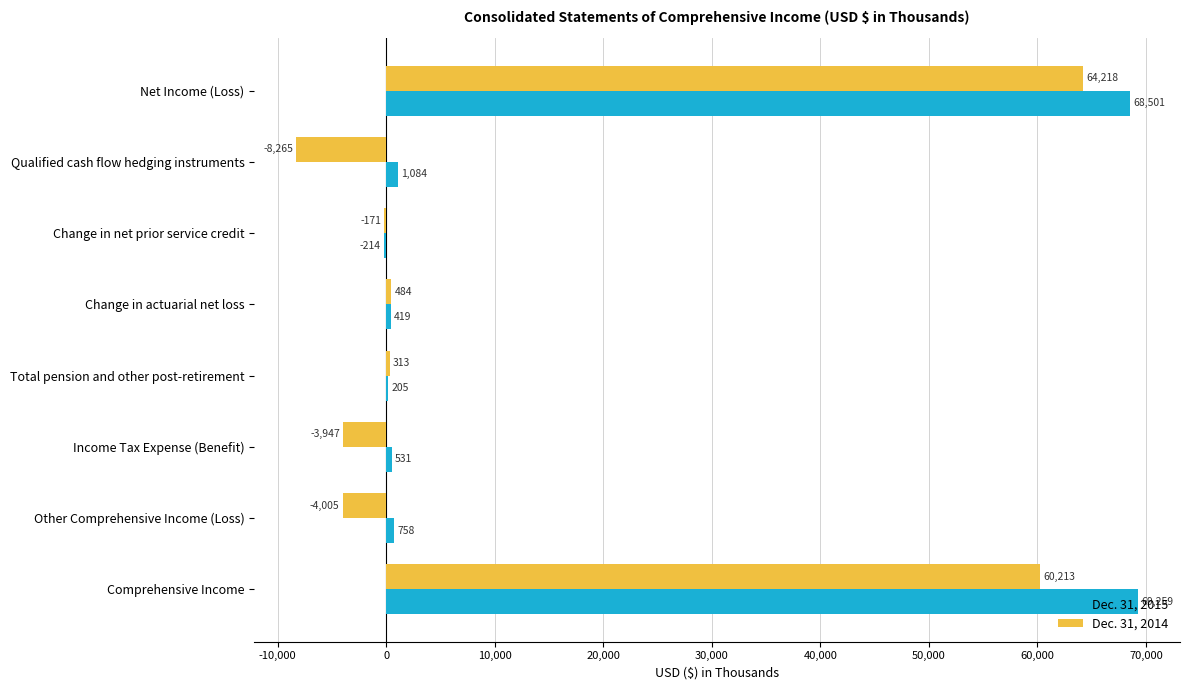

The value of Dec. 31, 2015 at Income Tax Expense (Benefit) is 531. True or false?

True